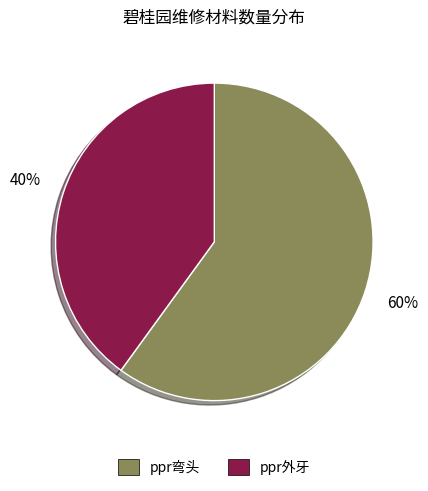

Is there any slice that represents more than half of the pie?

Yes